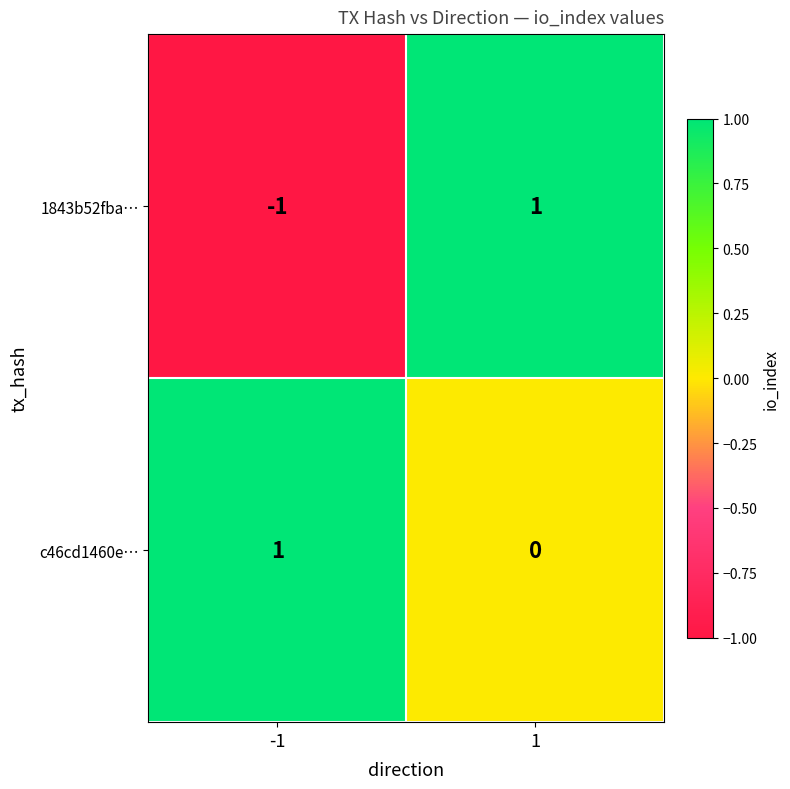

List the labels in order of 1843b52fba… value, smallest first.

-1, 1